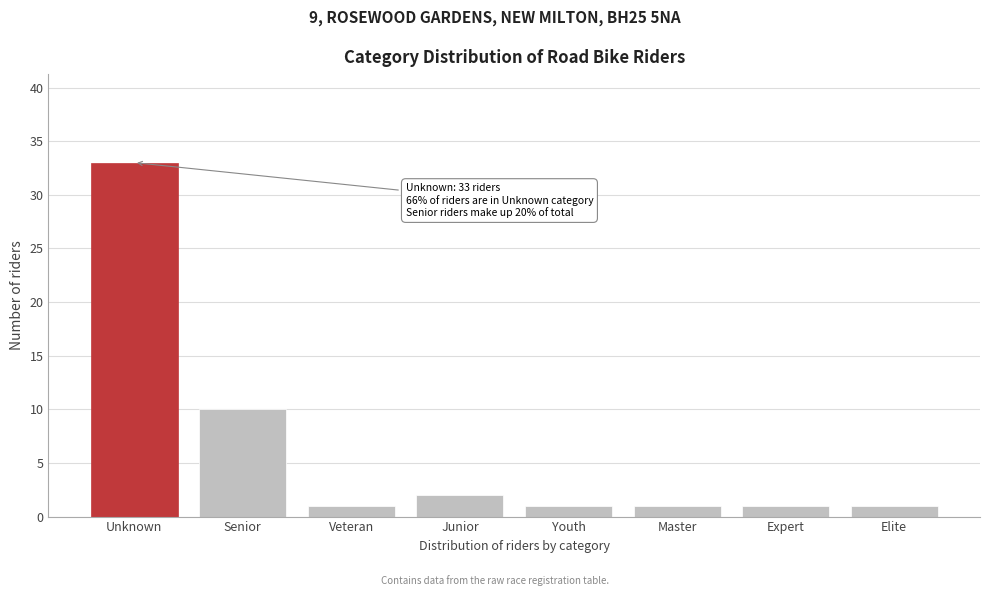

Reading left to right, list all the values displayed in this chart.

33	10	1	2	1	1	1	1